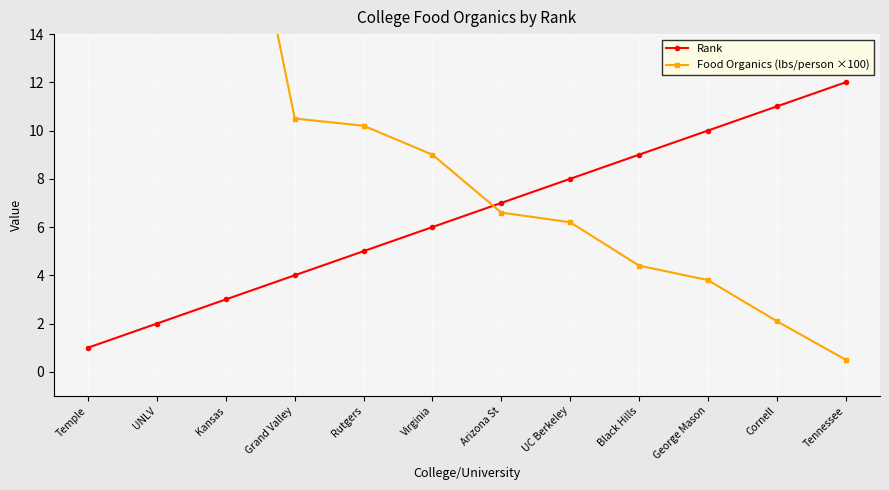

True or false: Food Organics (lbs/person ×100) and Rank intersect in this chart.

True